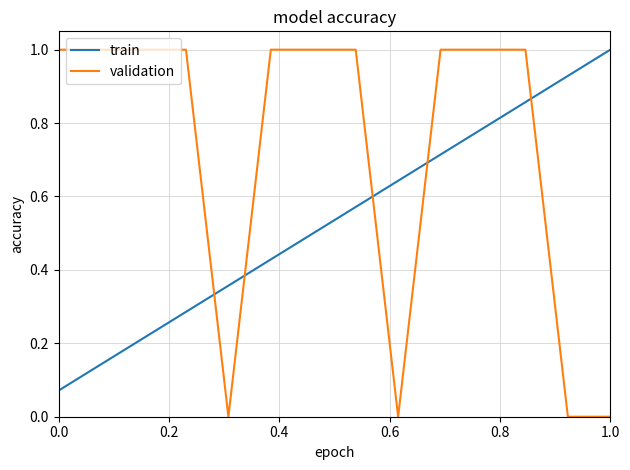

What is the difference between the maximum and minimum values in the validation series?

1.0